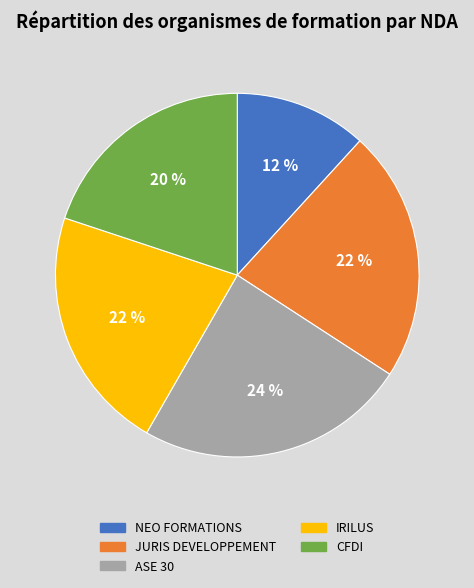

Which category has the biggest portion of the pie?

ASE 30